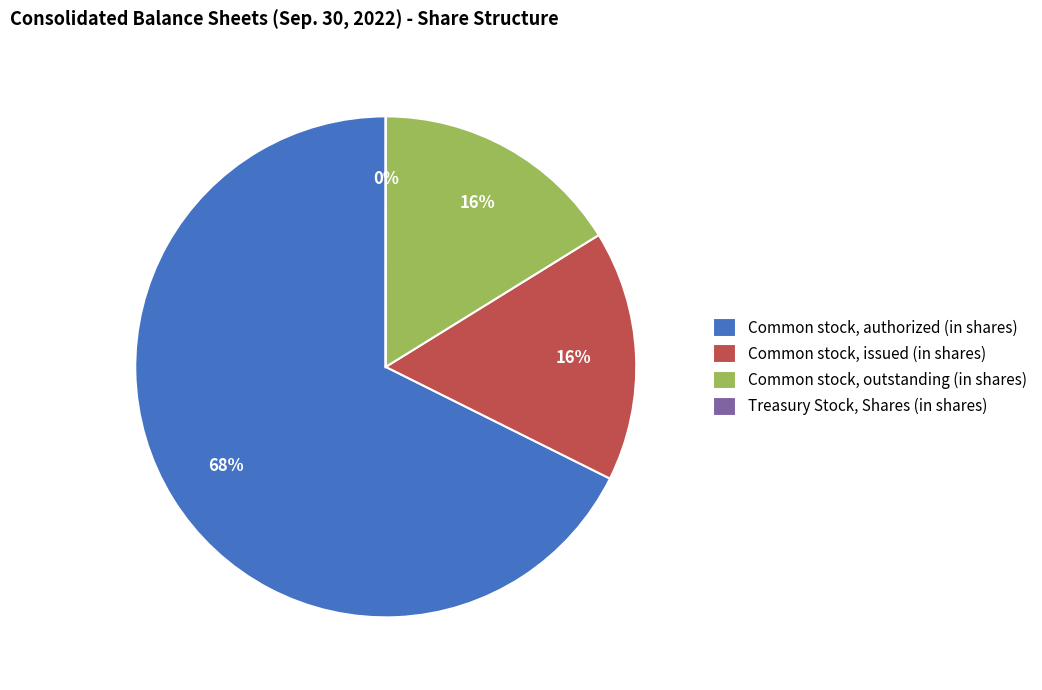

The Common stock, issued (in shares) slice represents 16% of the pie. True or false?

True